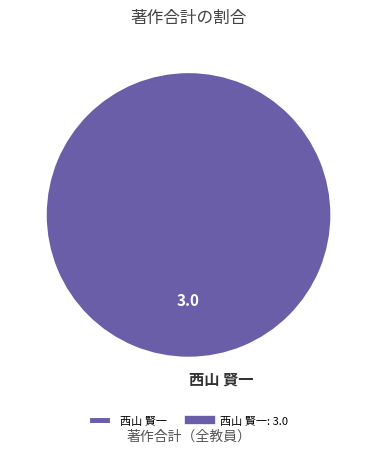

Is 西山 賢一 the majority of the pie?

Yes